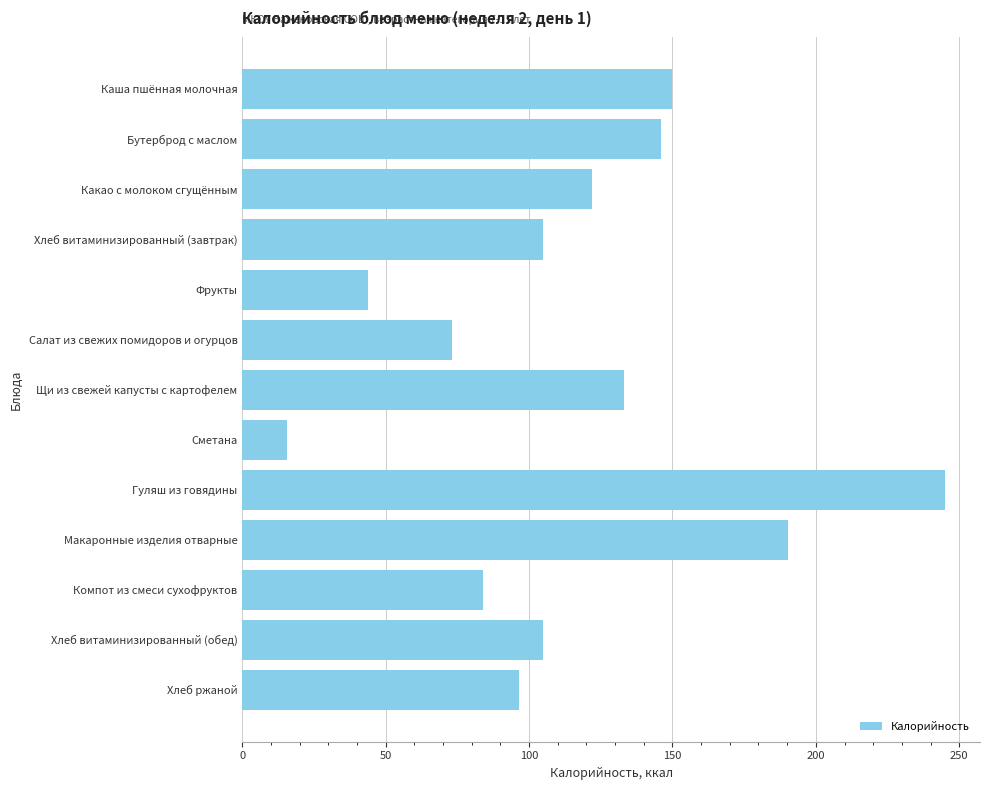

What is the label of the 4th bar from the bottom?

Макаронные изделия отварные